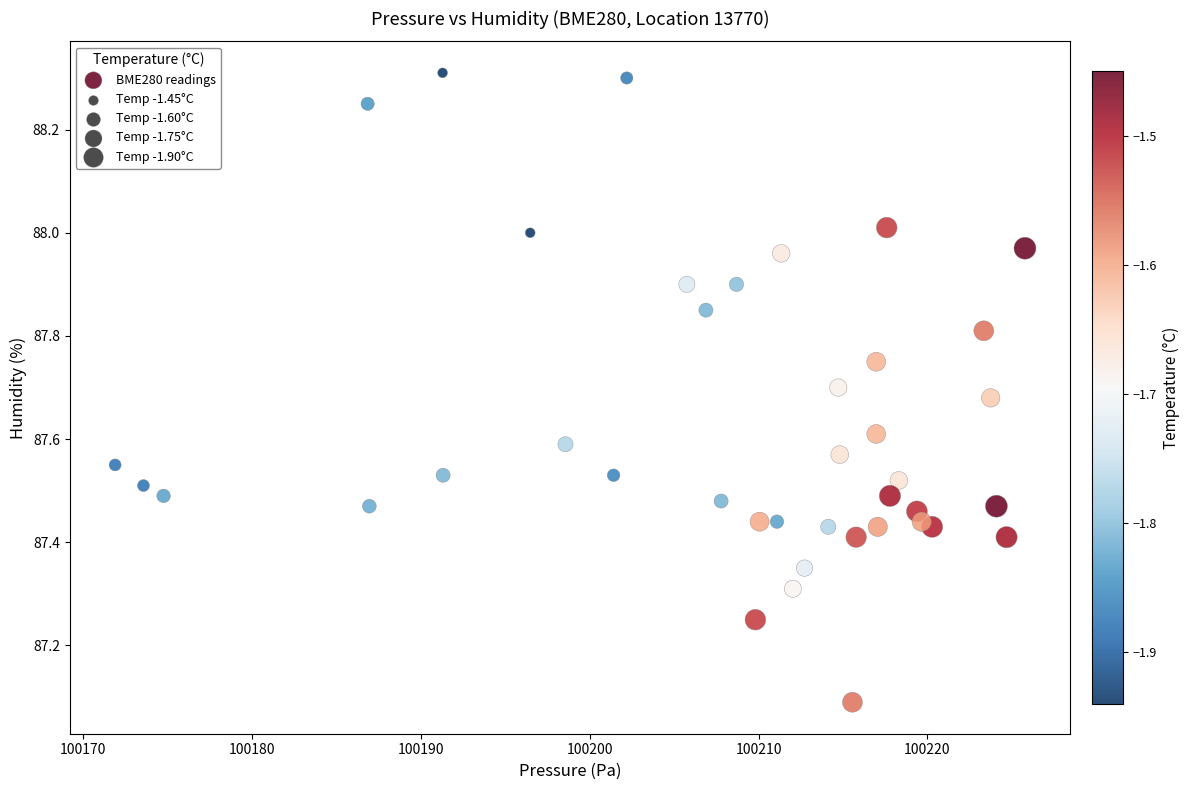

What Y value in the scatter plot is closest to 87?

87.1